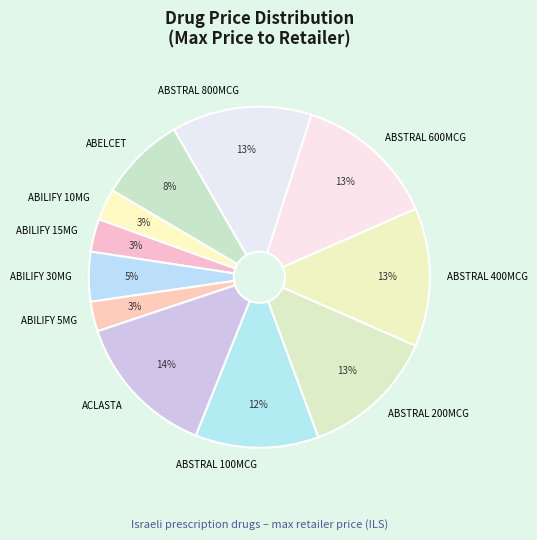

To the nearest percent, what percentage of the pie is ABSTRAL 200MCG?

13%